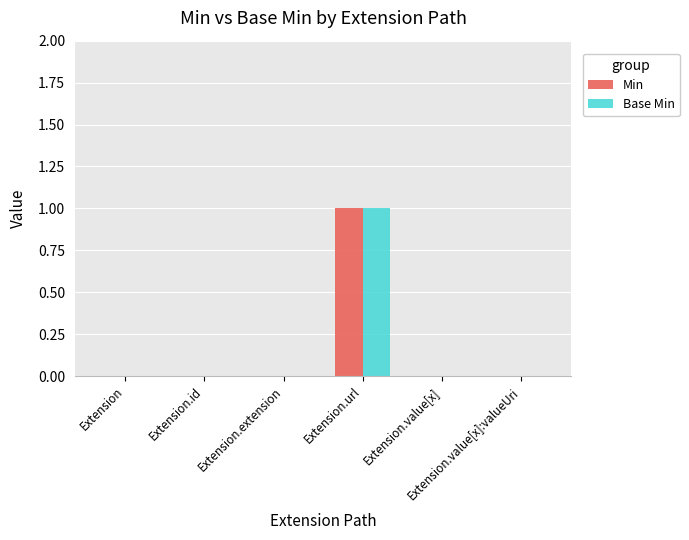

Does the chart contain stacked bars?

No